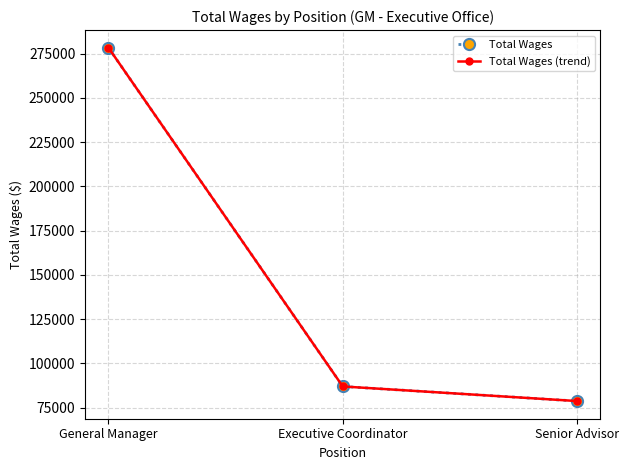

Where does the Total Wages (trend) series first go above 86991?

General Manager